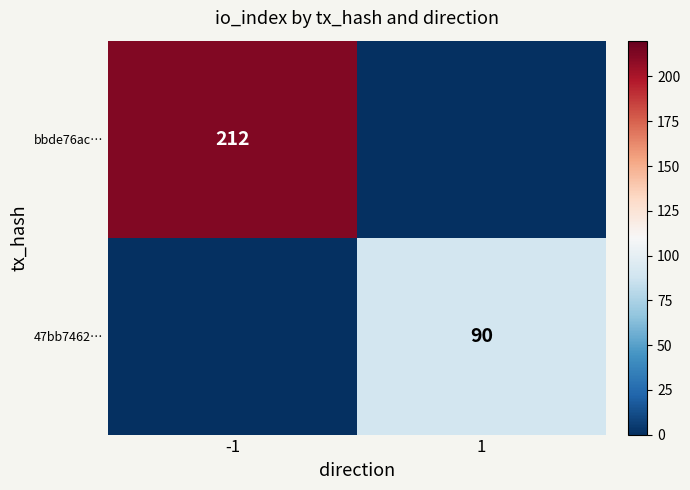

At which category does the chart reach its peak across all series?

-1